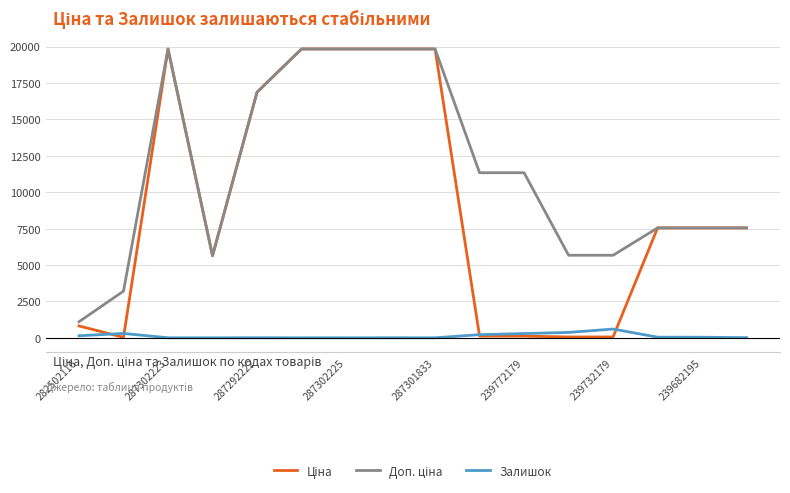

Where is Ціна nearest to the value 9931?

13